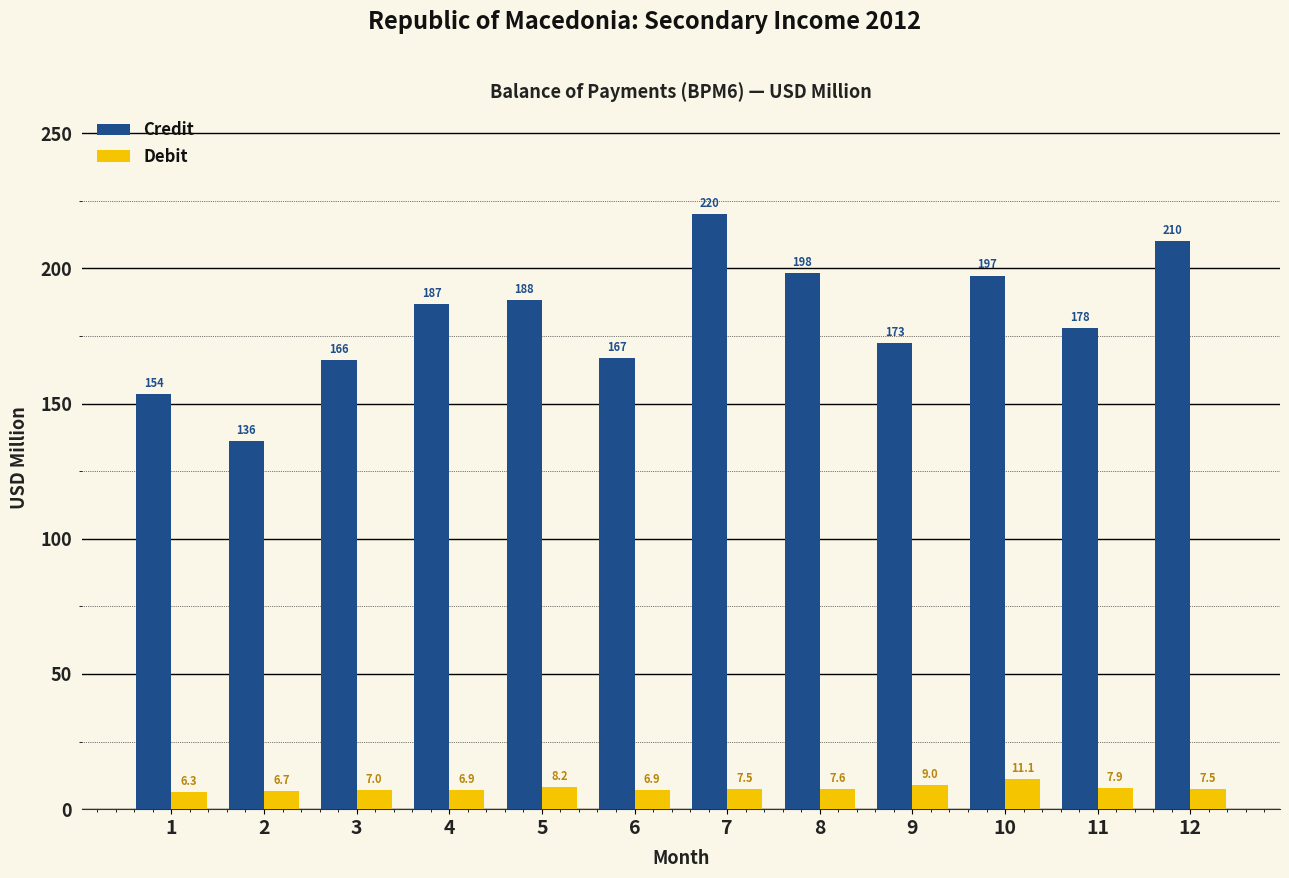

Which series has the largest total across all categories?

Credit